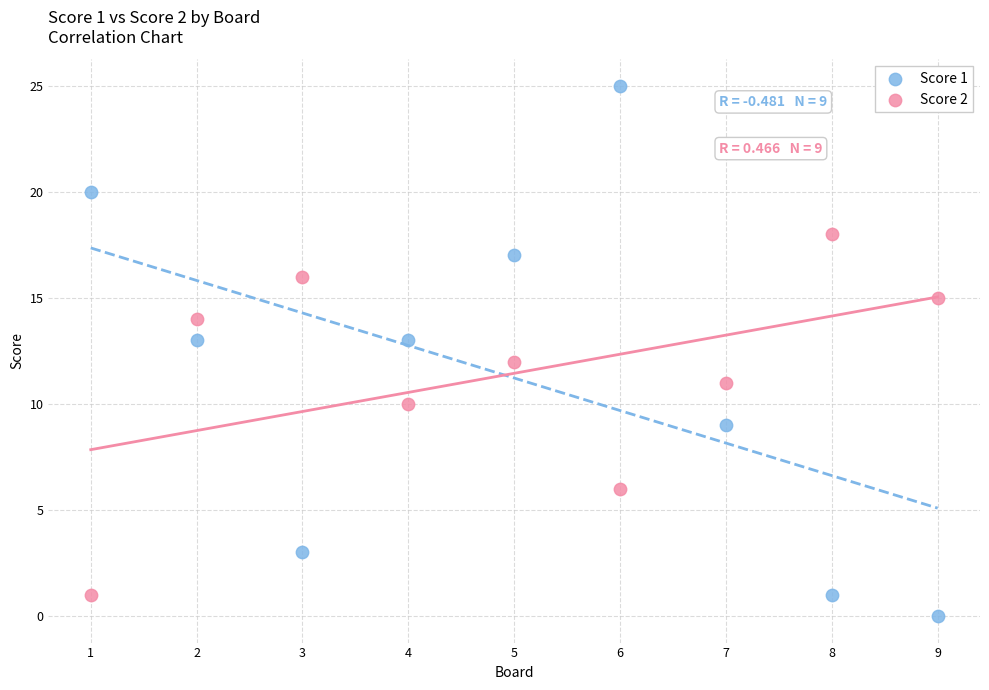

Across all data points, what is the range of Y values (max minus min)?

25